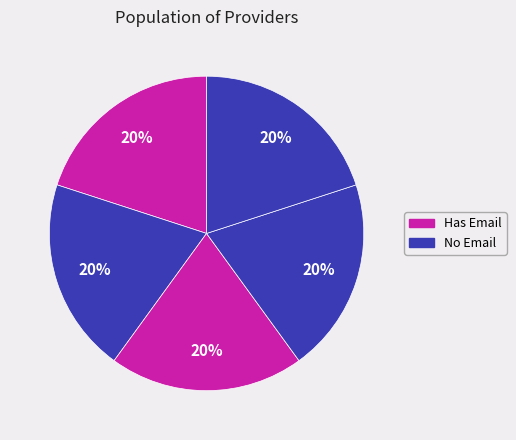

Count the number of slices in the pie.

5